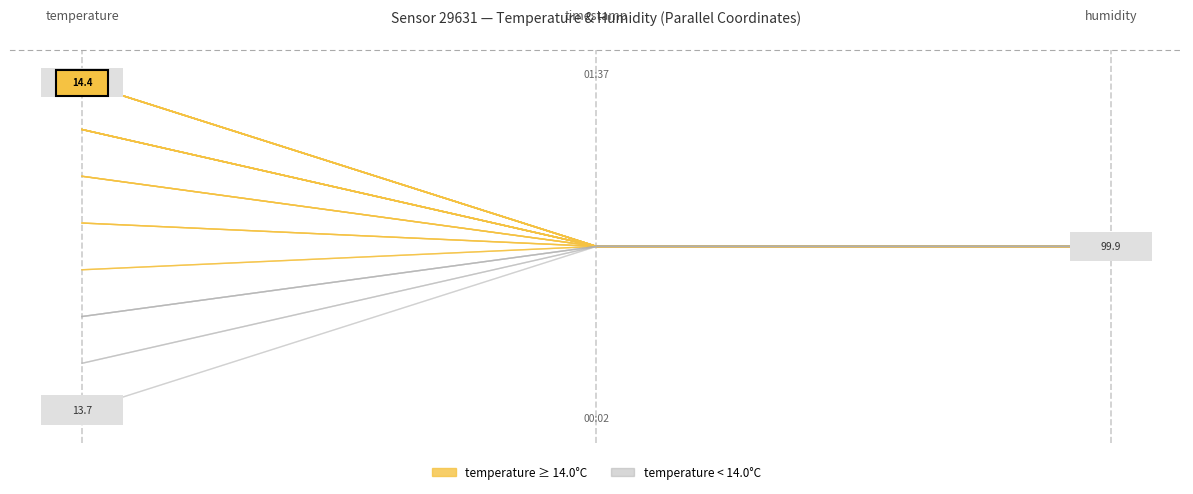

Does the chart display data point markers on the line(s)?

No